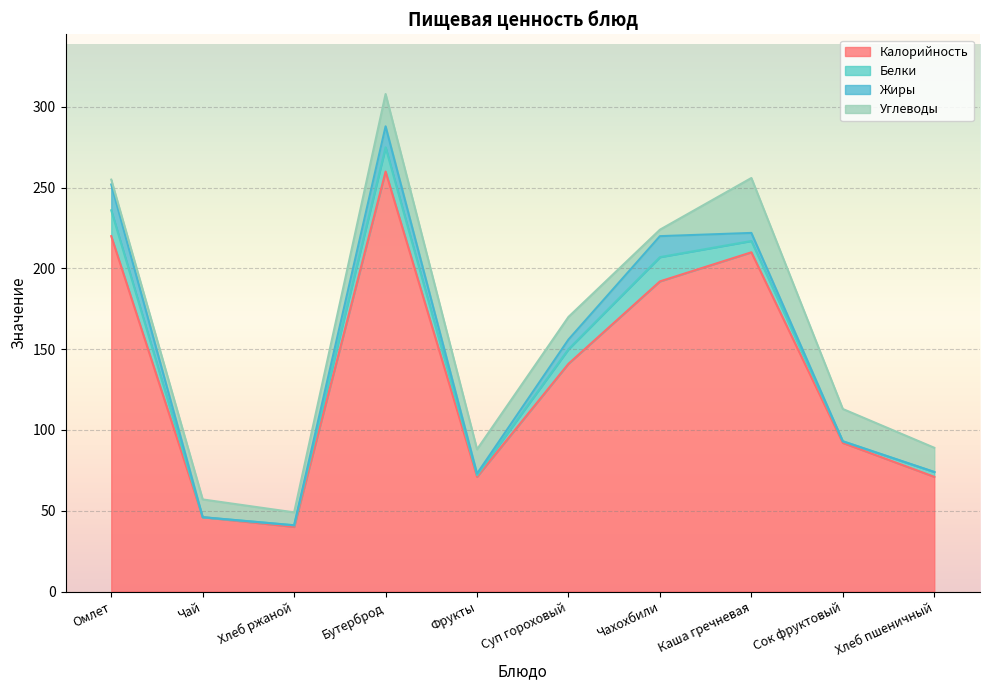

The value of Калорийность at Чай is 30. True or false?

False